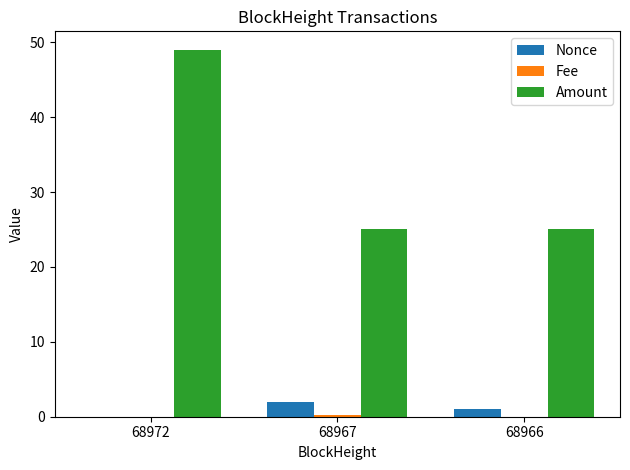

What is the highest value of the Nonce series?

2.0